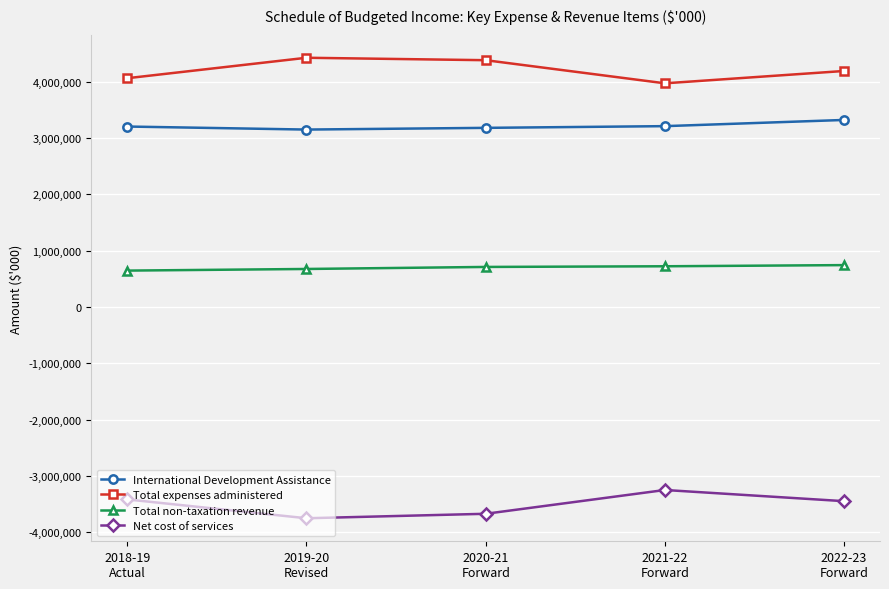

Rank the series by their maximum value, from lowest to highest.

Net cost of services, Total non-taxation revenue, International Development Assistance, Total expenses administered